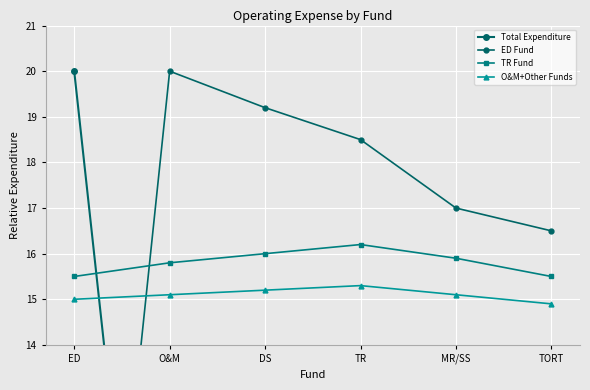

Reading left to right, list all the values displayed in this chart.

Total Expenditure: ED=20.0	O&M=0.8	DS=1.5	TR=2.2	MR/SS=0.5	TORT=1.2
ED Fund: ED=0.0	O&M=20.0	DS=19.2	TR=18.5	MR/SS=17.0	TORT=16.5
TR Fund: ED=15.5	O&M=15.8	DS=16.0	TR=16.2	MR/SS=15.9	TORT=15.5
O&M+Other Funds: ED=15.0	O&M=15.1	DS=15.2	TR=15.3	MR/SS=15.1	TORT=14.9